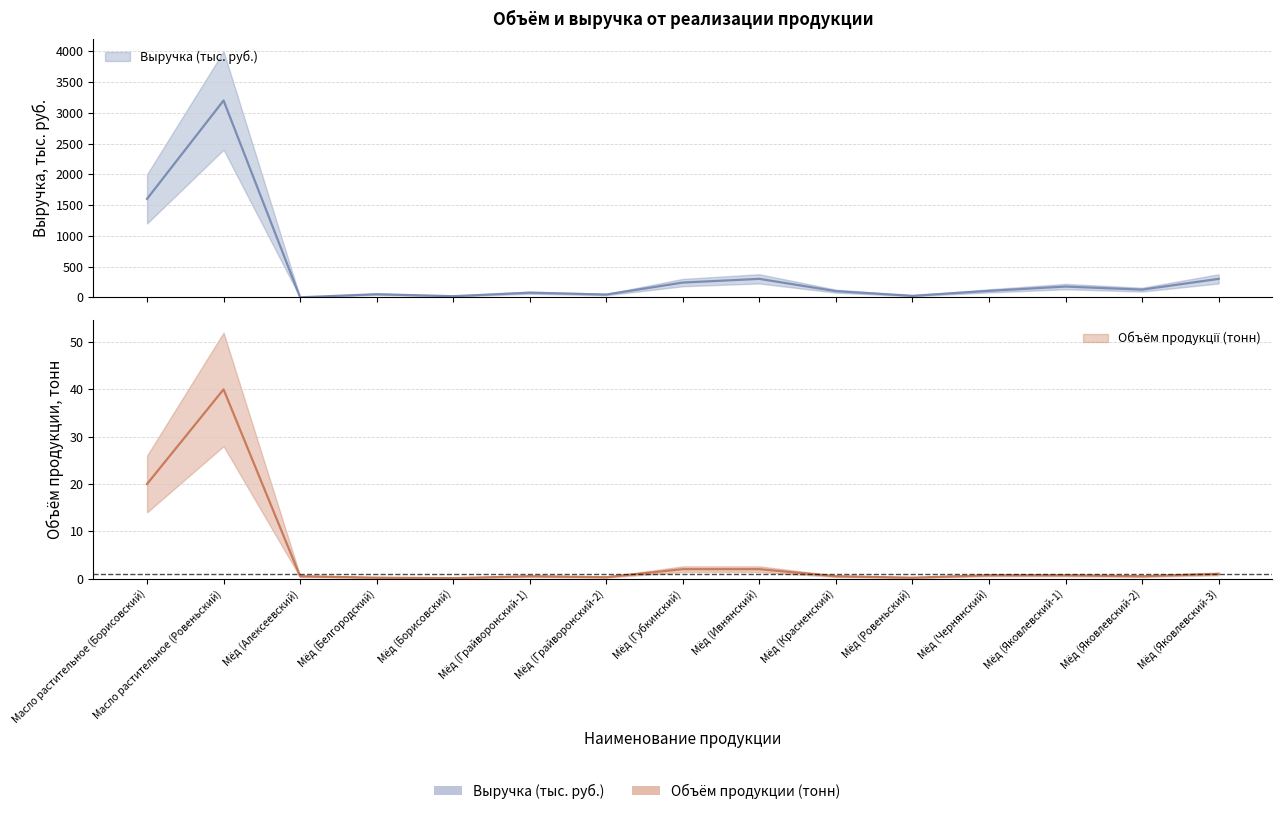

What position from the right is Мёд (Борисовский)?

11